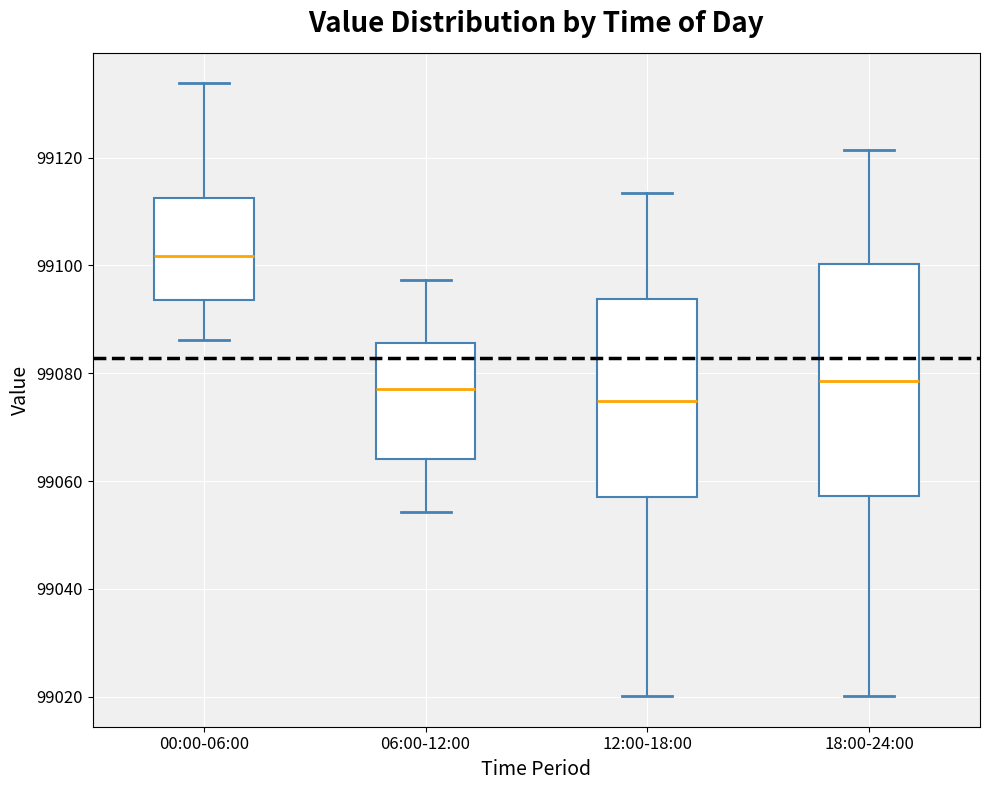

Which box's median line is the highest?

00:00-06:00